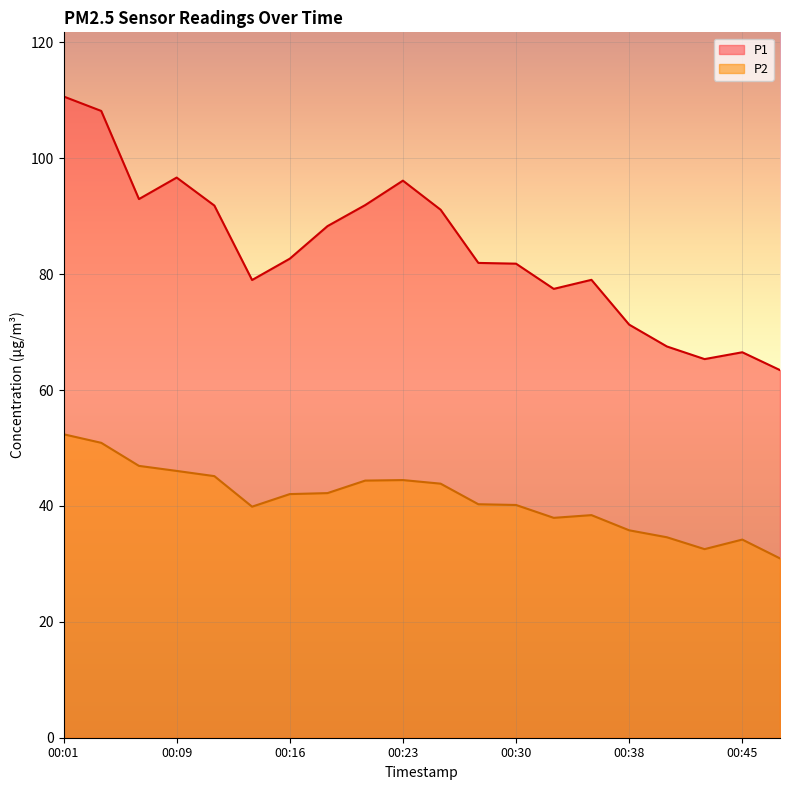

True or false: P1 and P2 intersect in this chart.

False